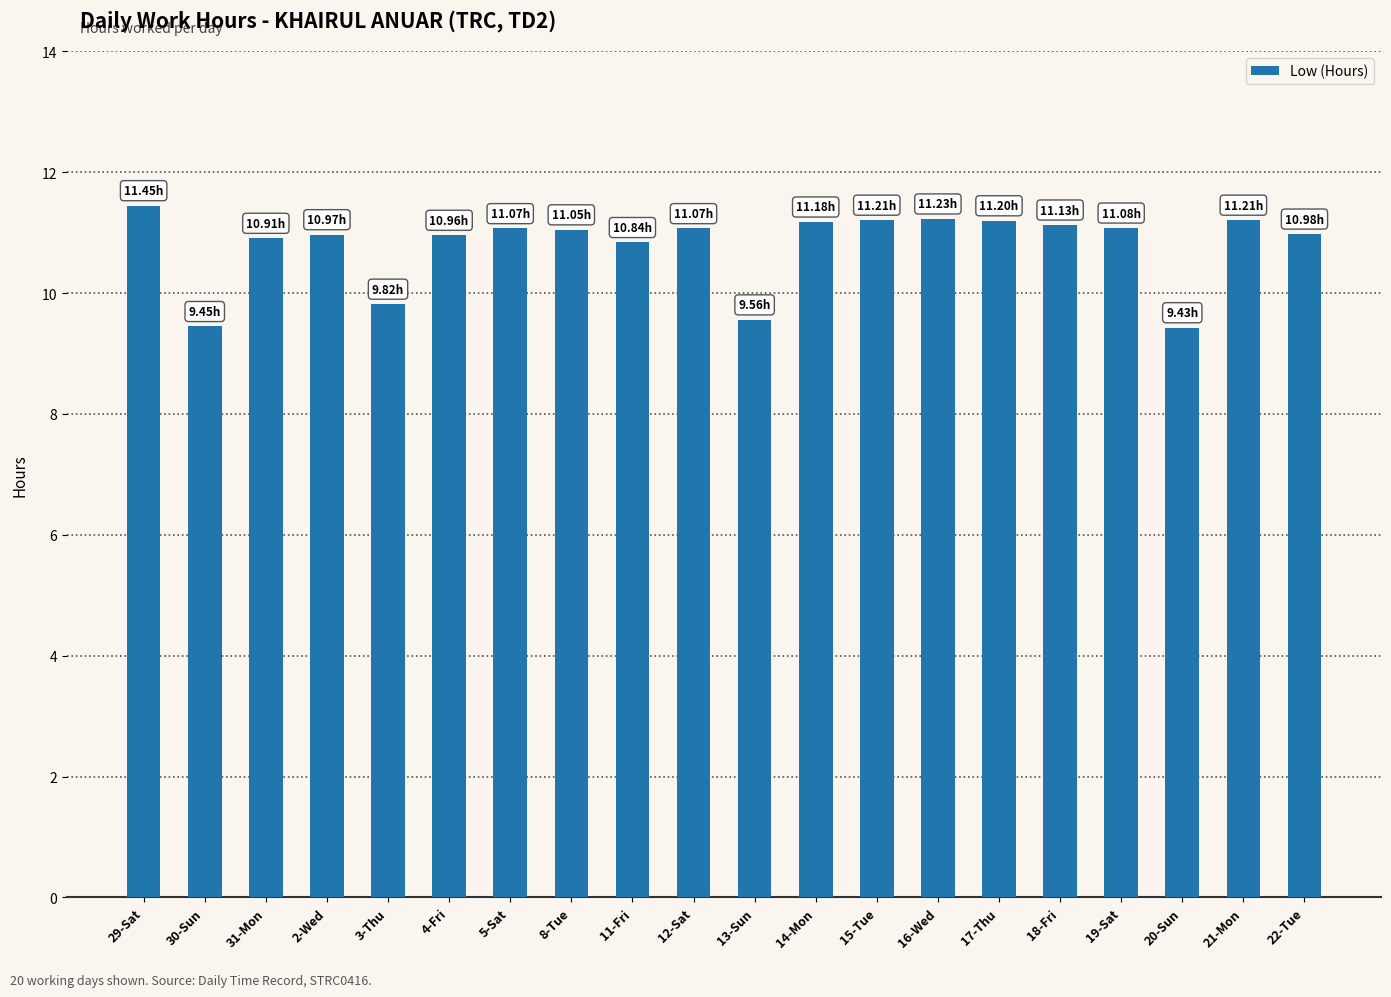

What is the sum of all values?

215.8